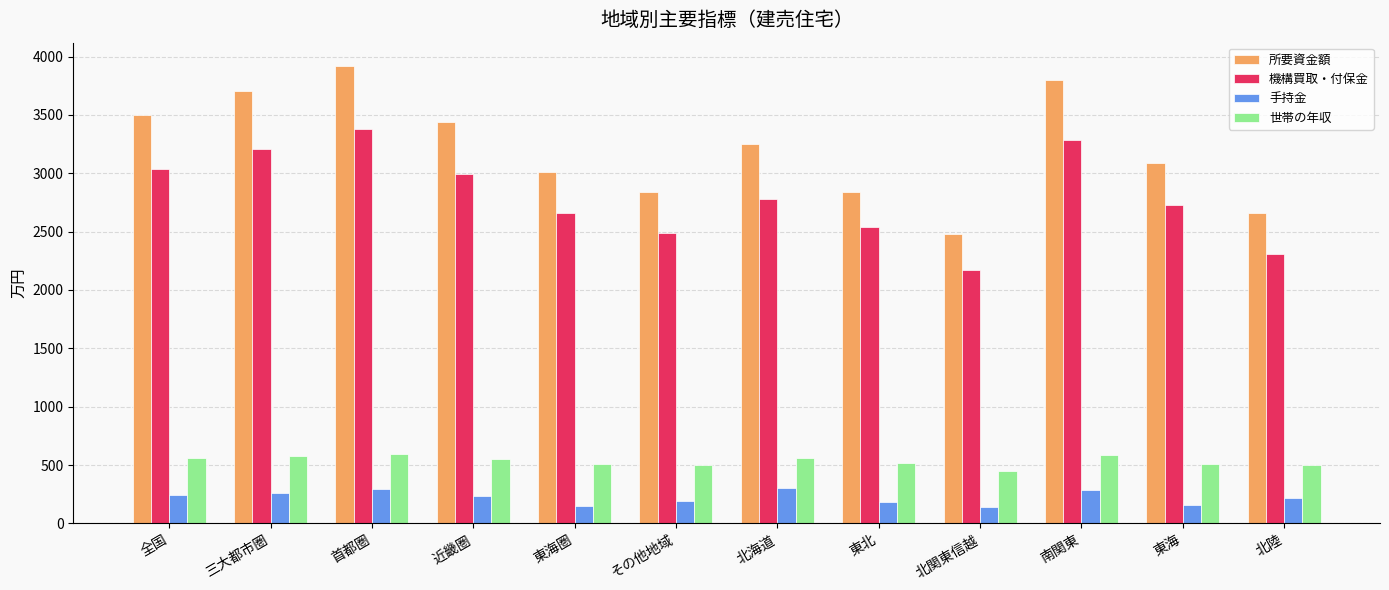

What is the spread (max minus min) of values at 東北?

2660.3